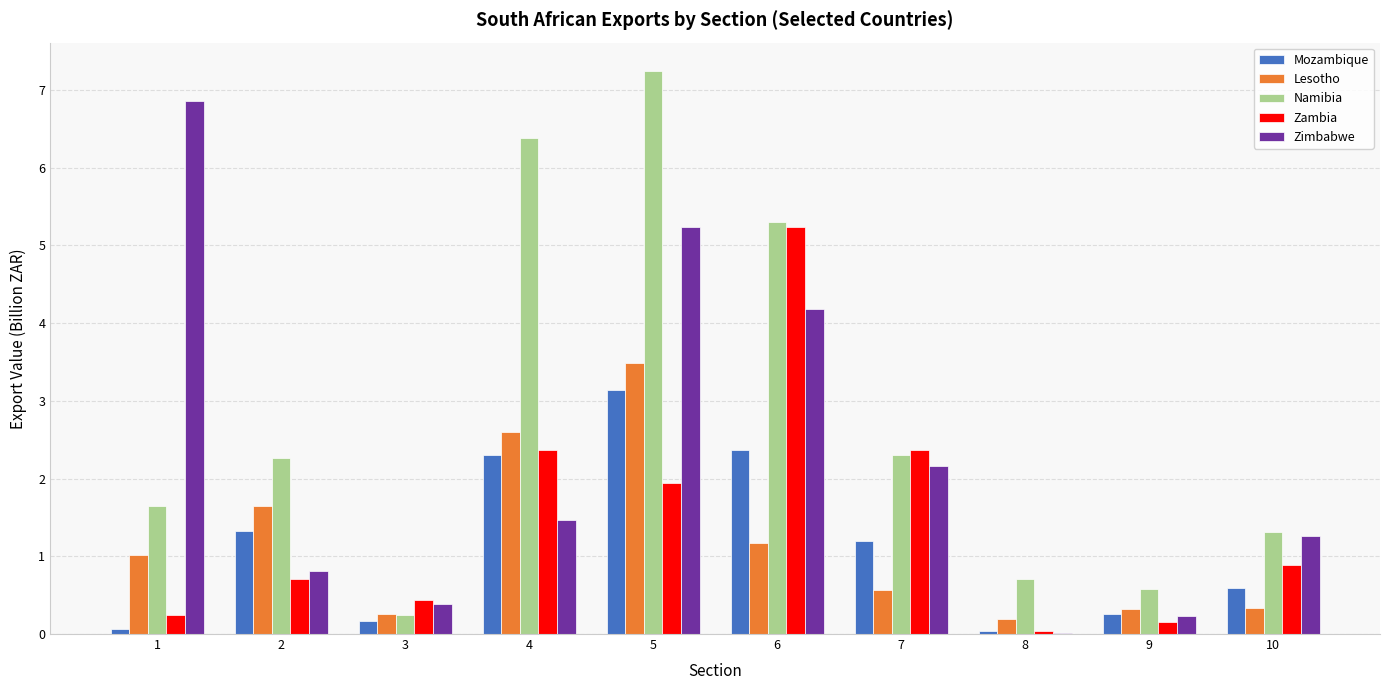

True or false: Zimbabwe has a value of 0.3 at 4.

False